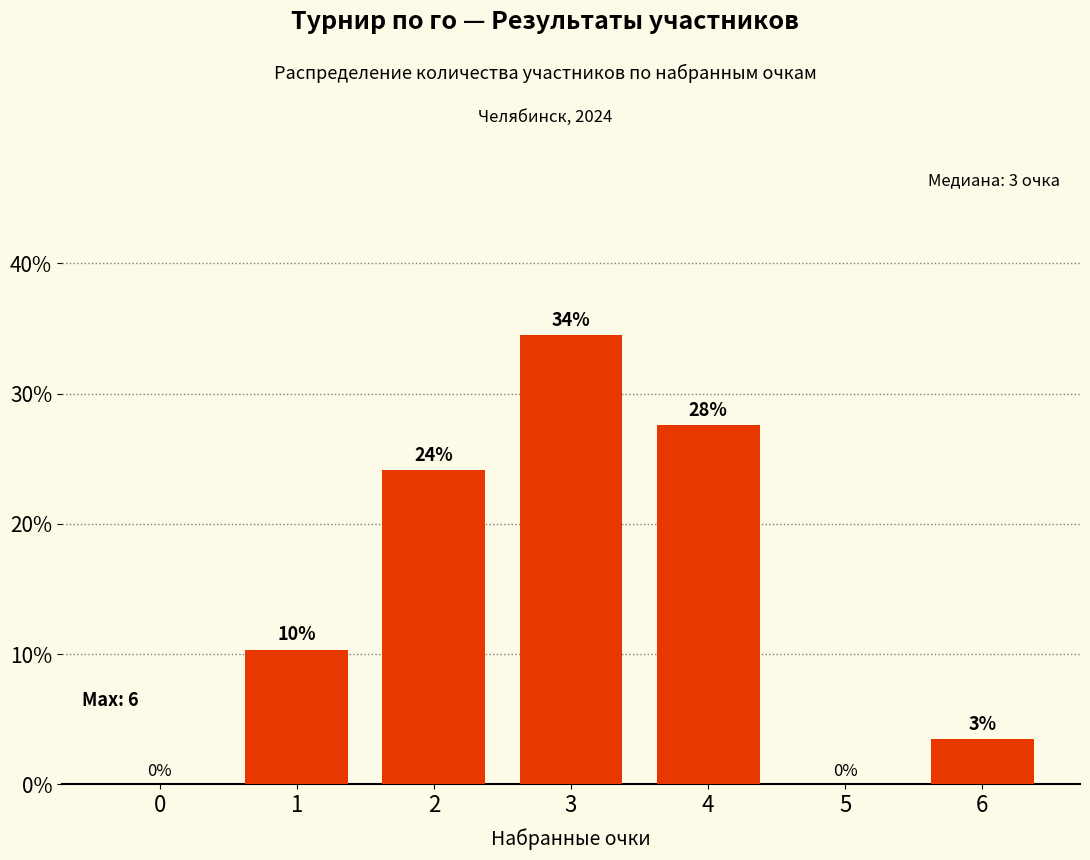

Reading left to right, transcribe all the data shown in this chart.

0=0.0	1=10.3	2=24.1	3=34.5	4=27.6	5=0.0	6=3.4